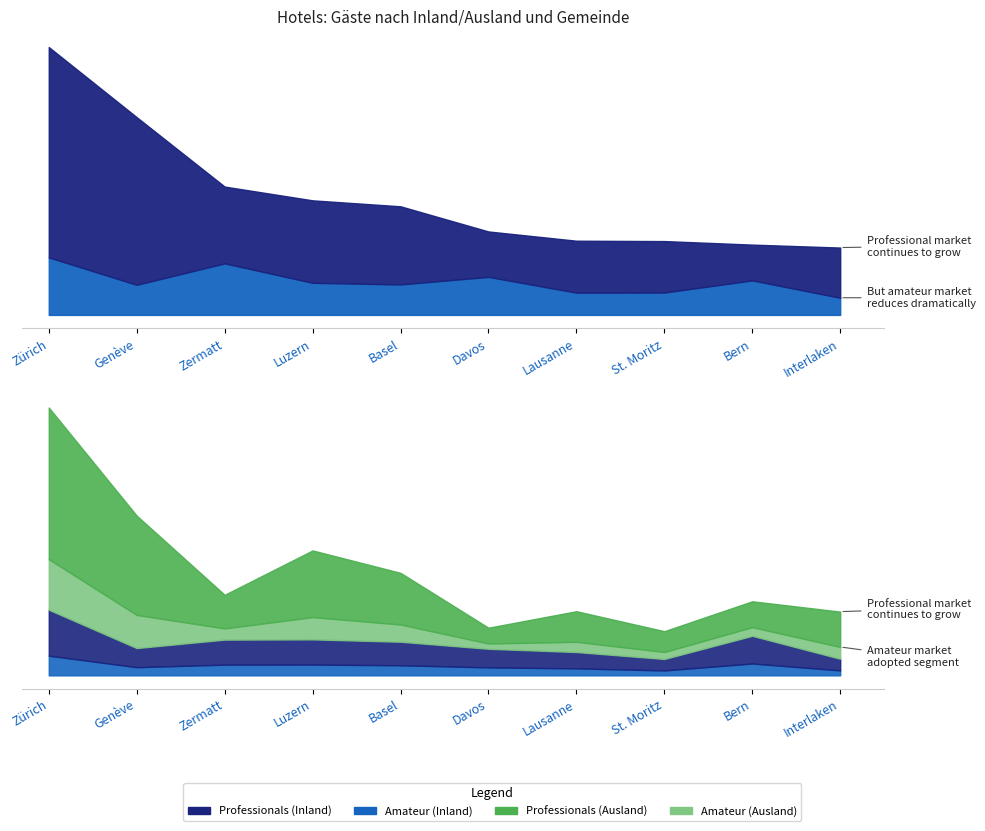

True or false: Logiernächte Inland and Logiernächte Ausland cross at least once.

False